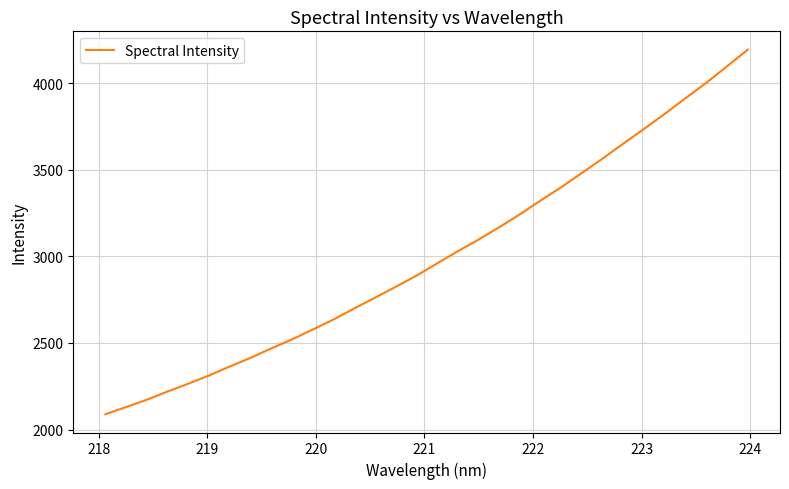

What is the maximum value shown in the chart?

4195.0